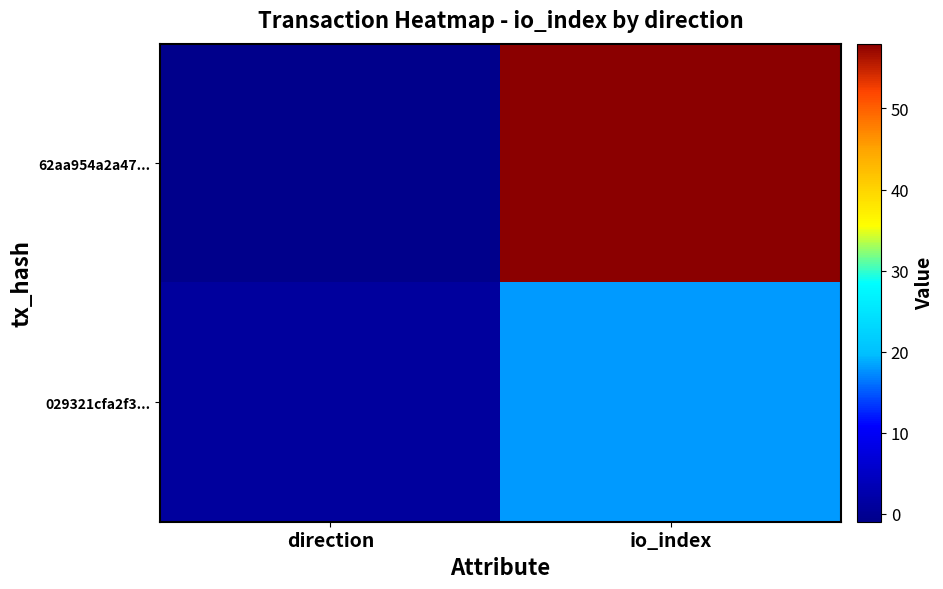

At io_index, list the series in order from smallest to largest.

029321cfa2f3..., 62aa954a2a47...